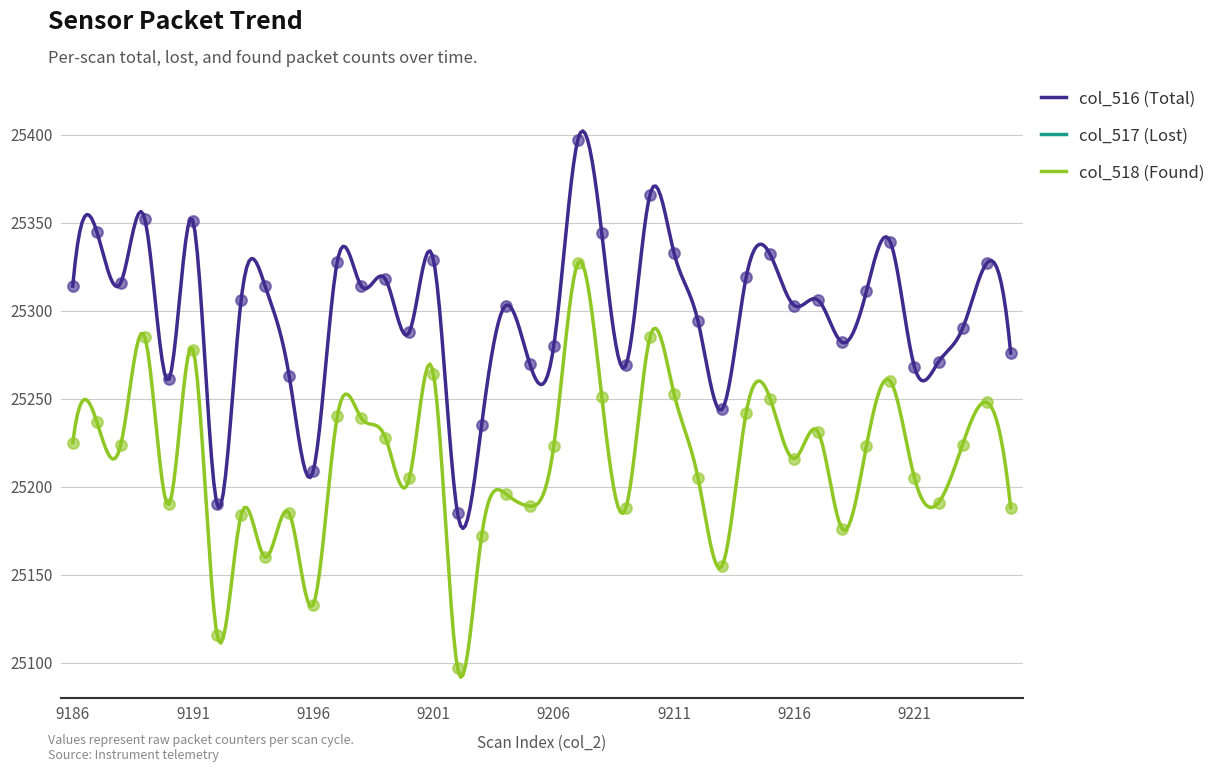

Which series contains the highest Y value?

col_516 (Total)